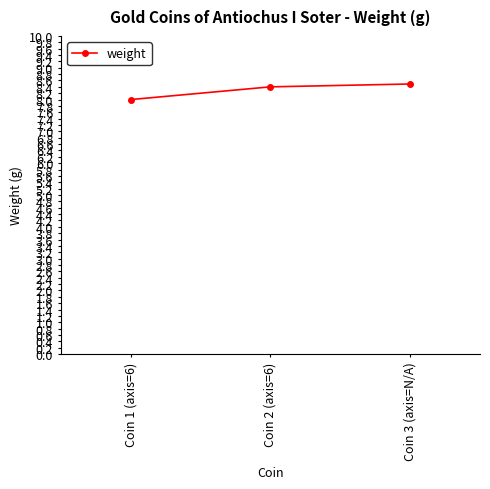

Approximately how many times larger is the value at Coin 1 (axis=6) compared to Coin 2 (axis=6)?

1.0